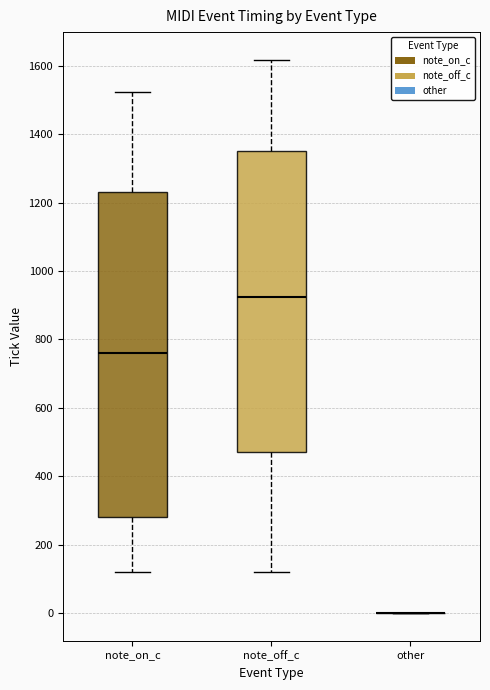

Reading left to right, read every box against the y-axis: the position of its median line, the range the box covers, and the ends of its whiskers. The values are not printed on the chart, so give them approximately, as read against the axis.

note_on_c: median 760, box 280 to 1240, whiskers 120 to 1520
note_off_c: median 920, box 480 to 1360, whiskers 120 to 1620
other: box collapsed to a line at 0, whiskers 0 to 0